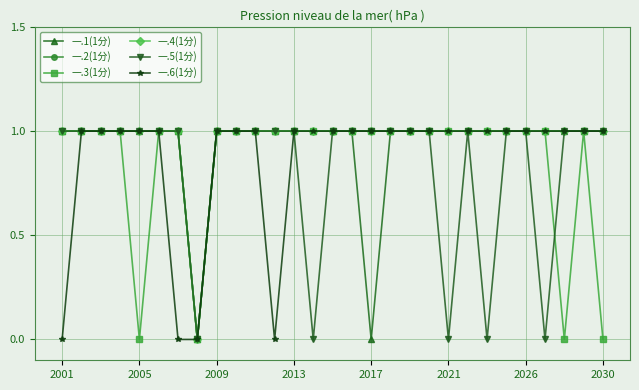

List the series in order of their peak value, lowest first.

一.1(1分), 一.2(1分), 一.3(1分), 一.4(1分), 一.5(1分), 一.6(1分)